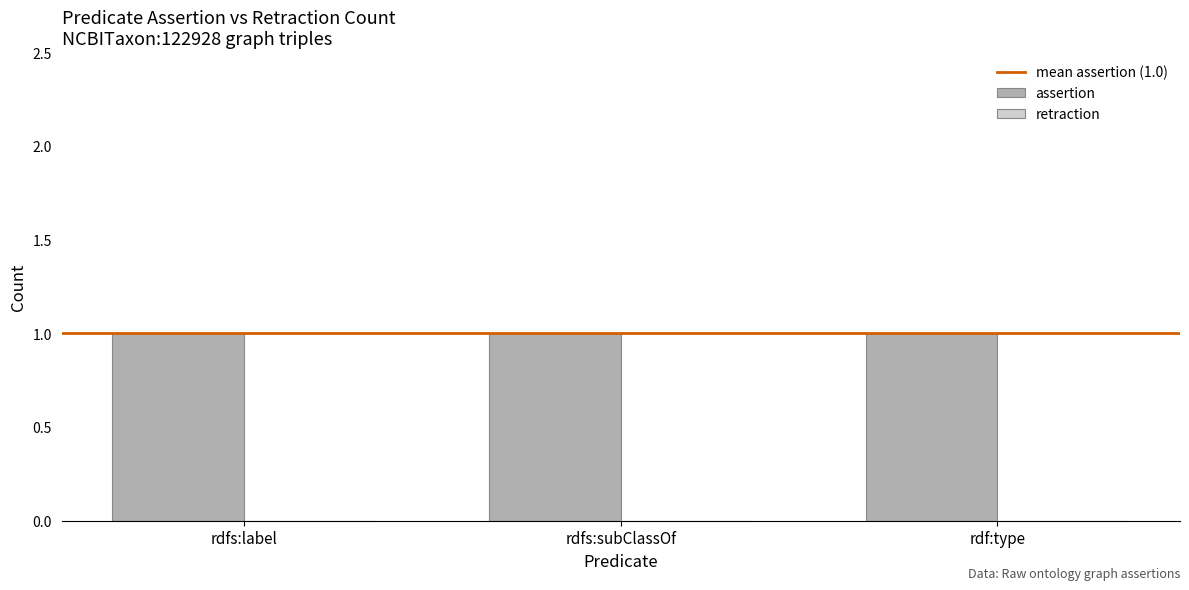

What is the spread (max minus min) of values at rdfs:subClassOf?

1